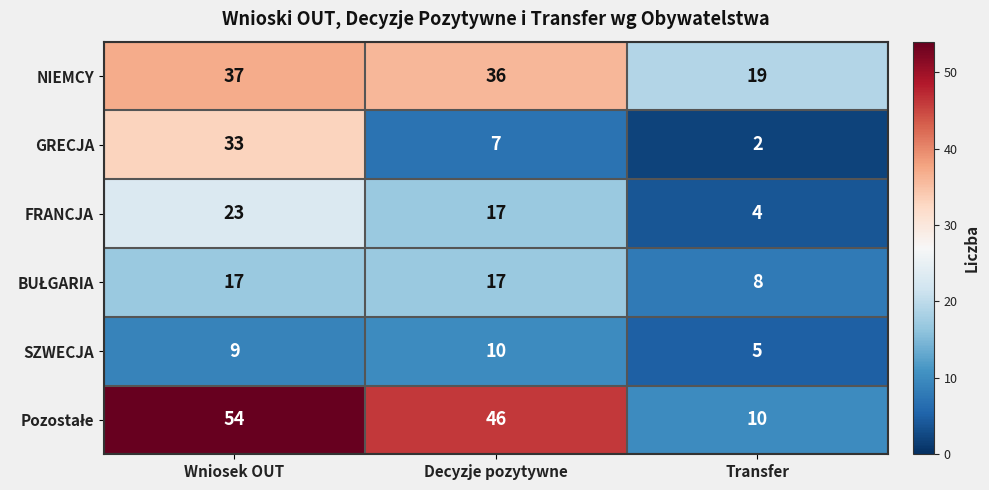

At which label does NIEMCY reach its minimum?

Transfer